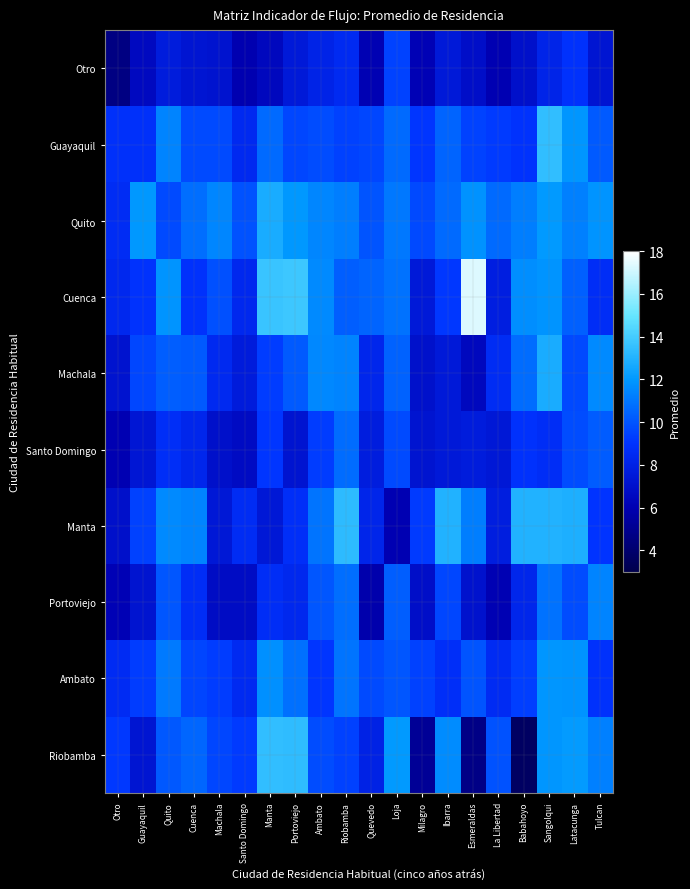

Between Latacunga and Guayaquil, which is larger?

Latacunga